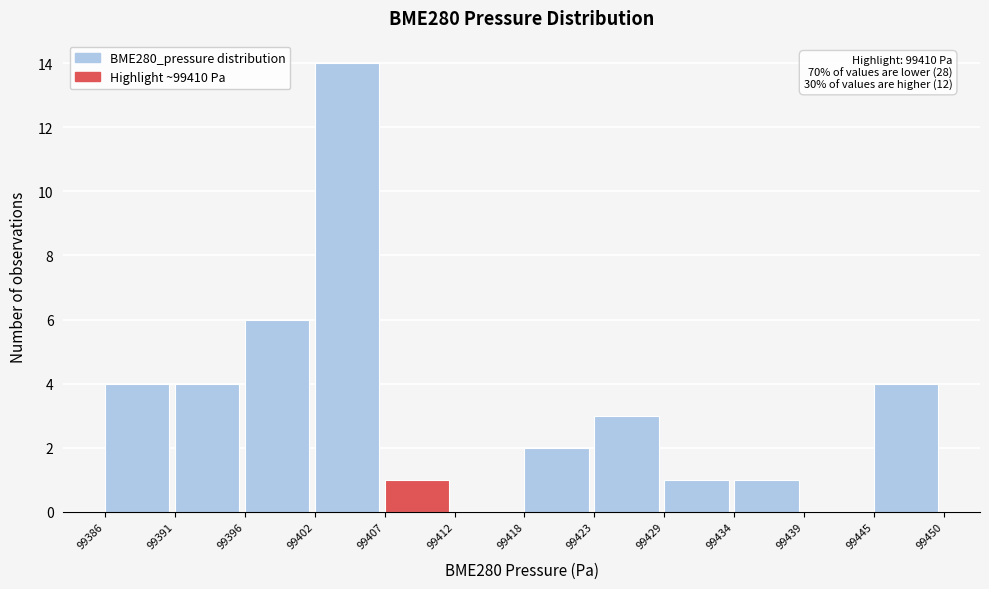

Reading left to right, what are all the values shown in this chart?

99386=4	99391=4	99396=6	99402=14	99407=1	99412=0	99418=2	99423=3	99429=1	99434=1	99439=0	99445=4